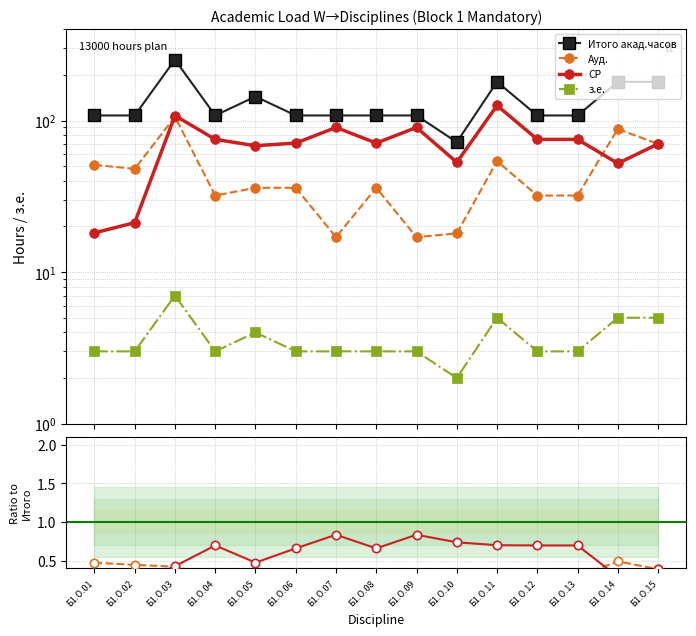

How many series are shown in this chart?

4